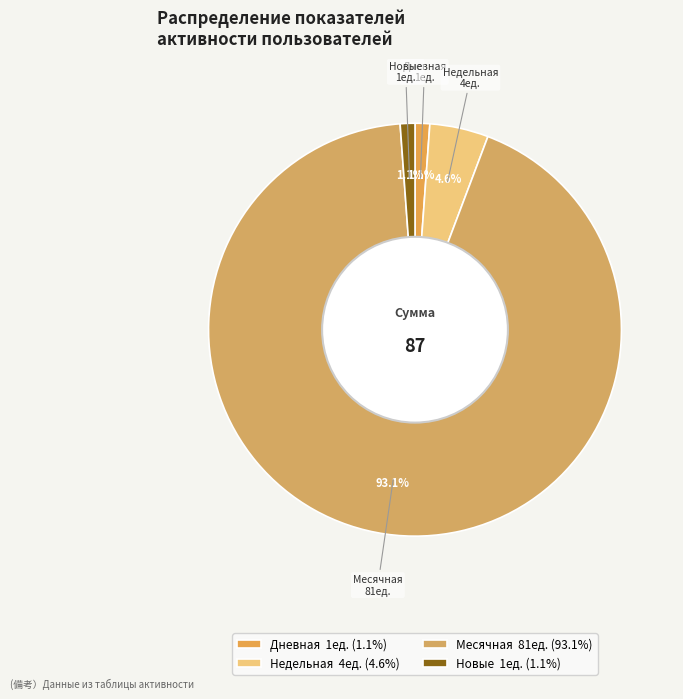

To the nearest percent, what is the average slice percentage?

25%